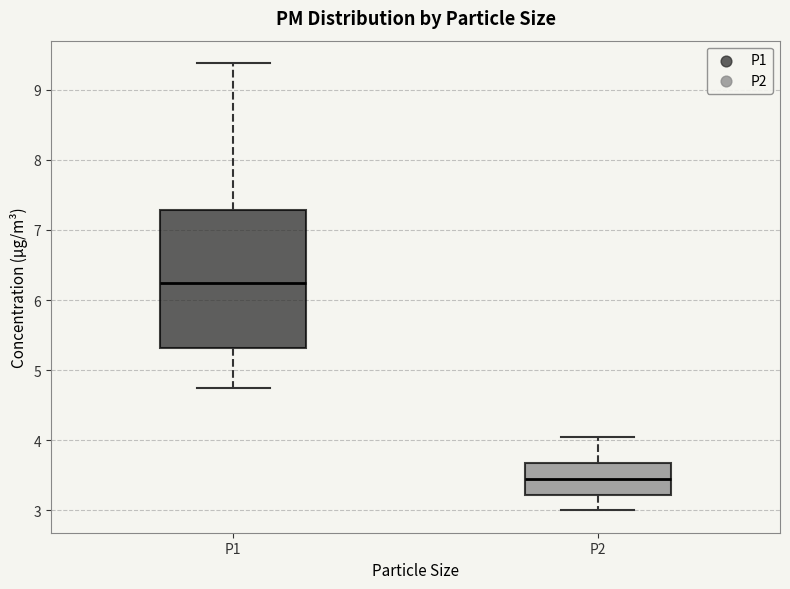

Reading left to right, read every box against the y-axis: the position of its median line, the range the box covers, and the ends of its whiskers. The values are not printed on the chart, so give them approximately, as read against the axis.

P1: median 6.2, box 5.3 to 7.3, whiskers 4.8 to 9.4
P2: median 3.5, box 3.2 to 3.7, whiskers 3.0 to 4.1